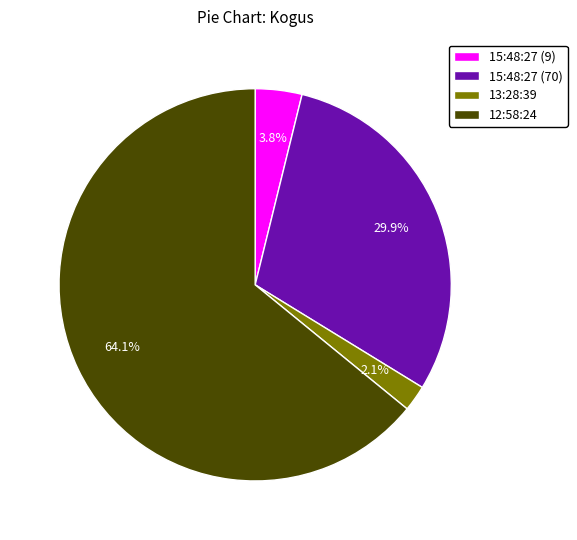

What portion of the pie excludes 13:28:39?

97.9%